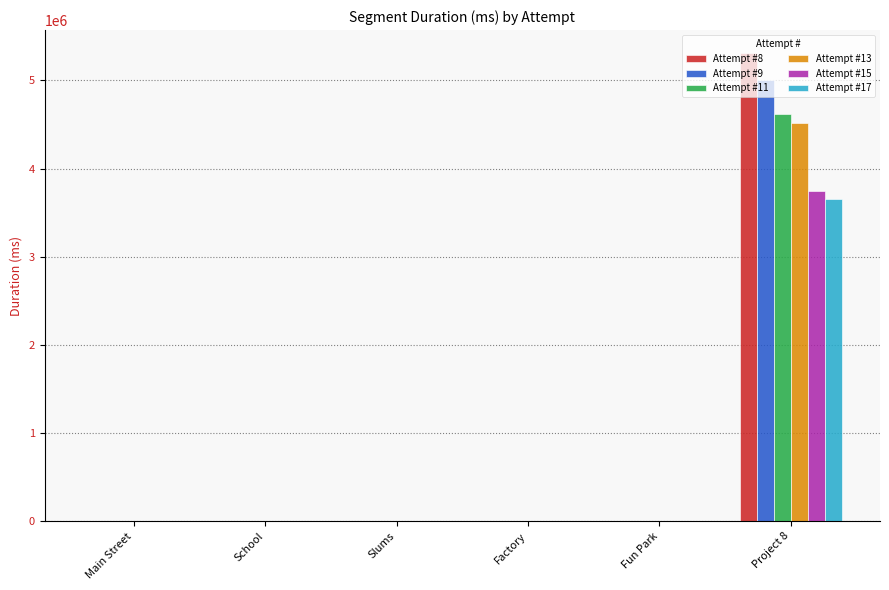

The Attempt #11 series shows -3126265 at Slums. True or false?

False